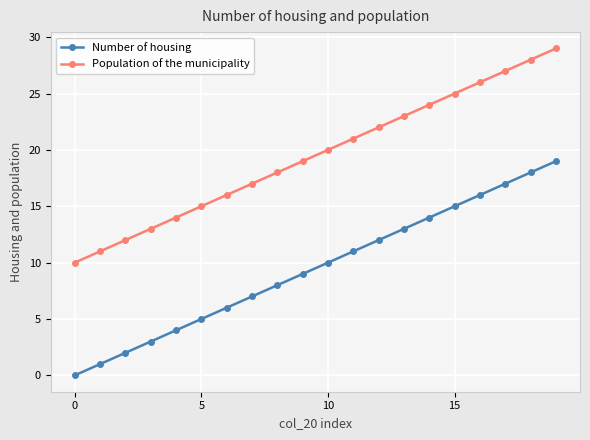

What is the value of the Population of the municipality point at the 5th from the left?

14